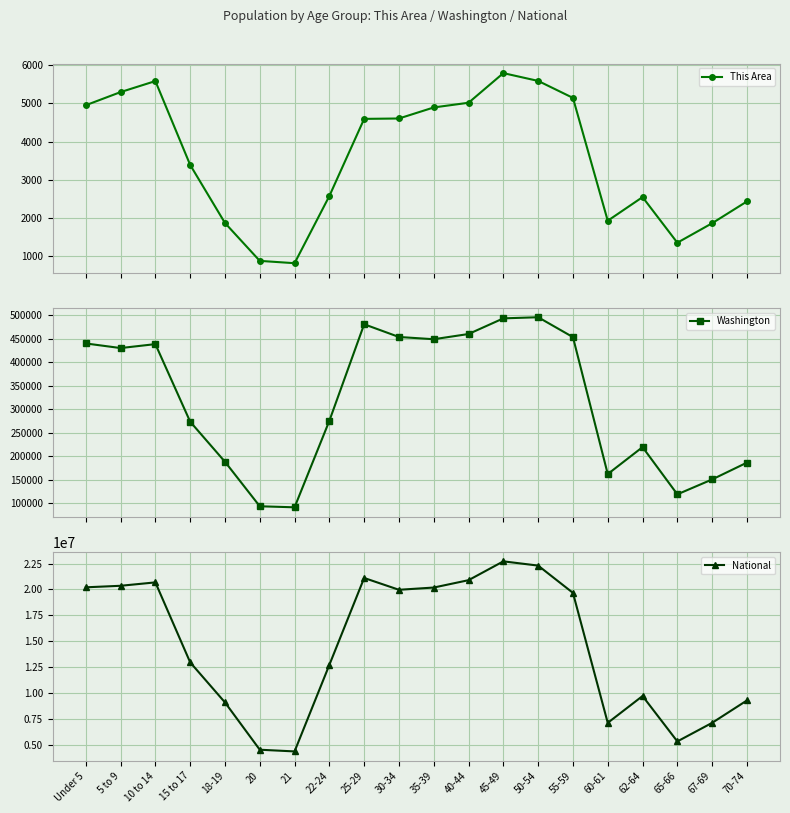

What is the label of the 10th point from the left?

30-34